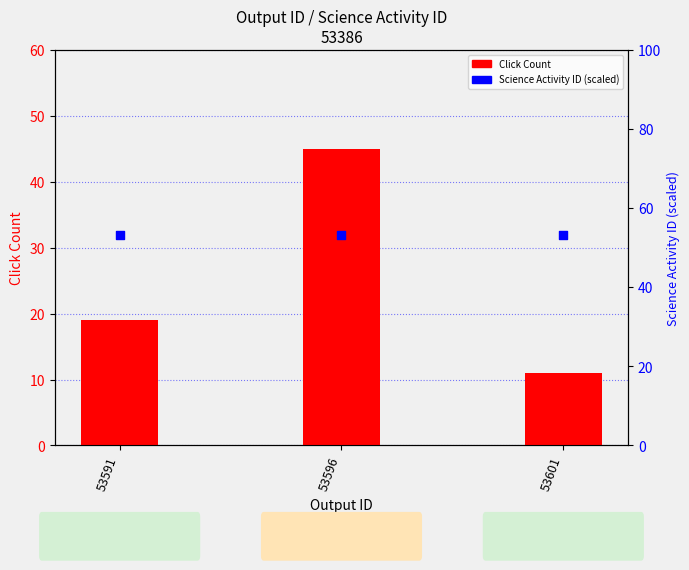

Which series has the widest spread of Y values?

Click Count